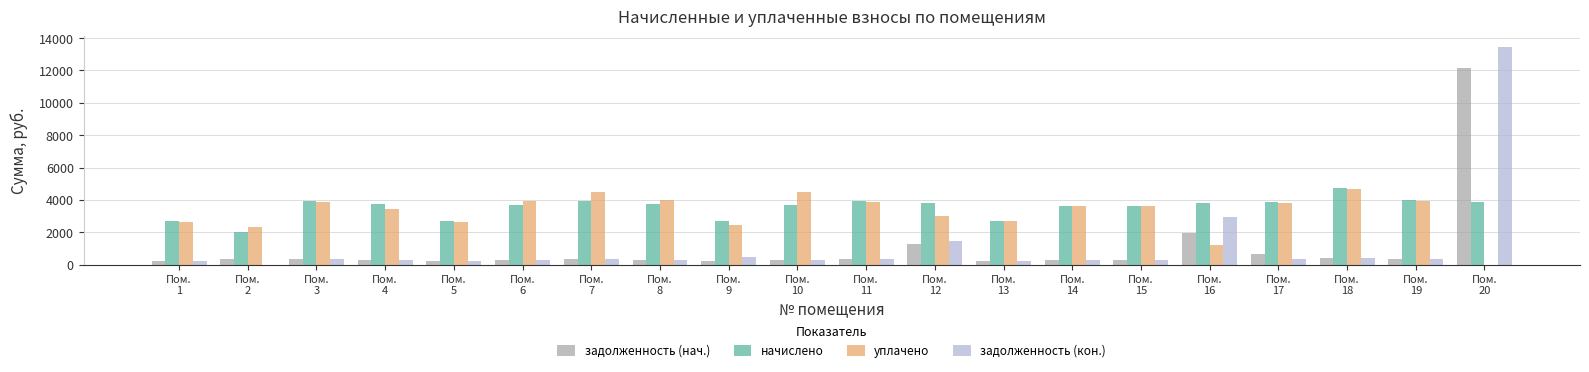

Count the number of data series in this chart.

4